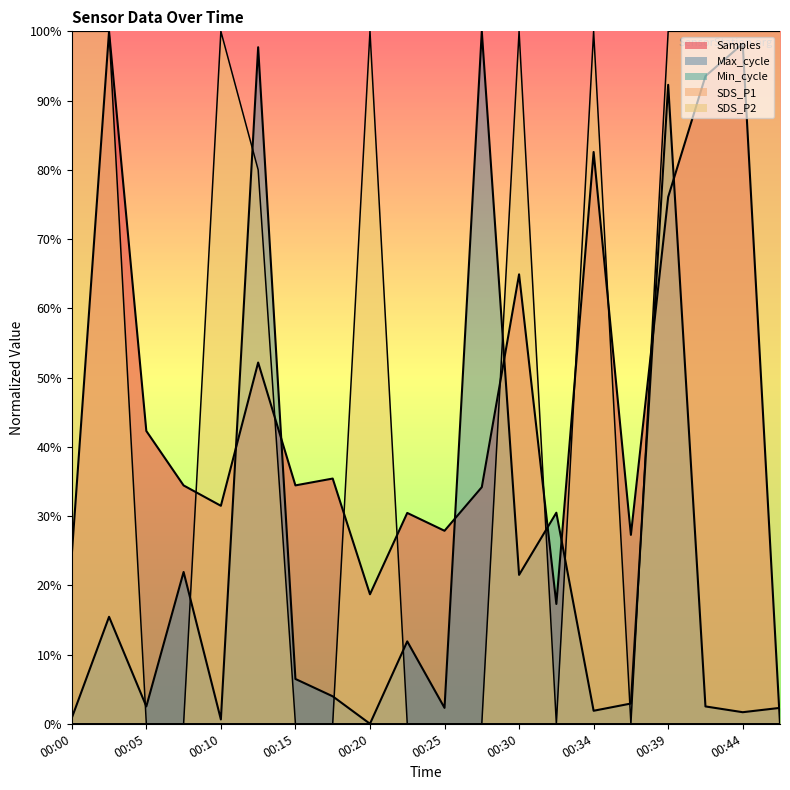

True or false: SDS_P2 and Max_cycle cross at least once.

True